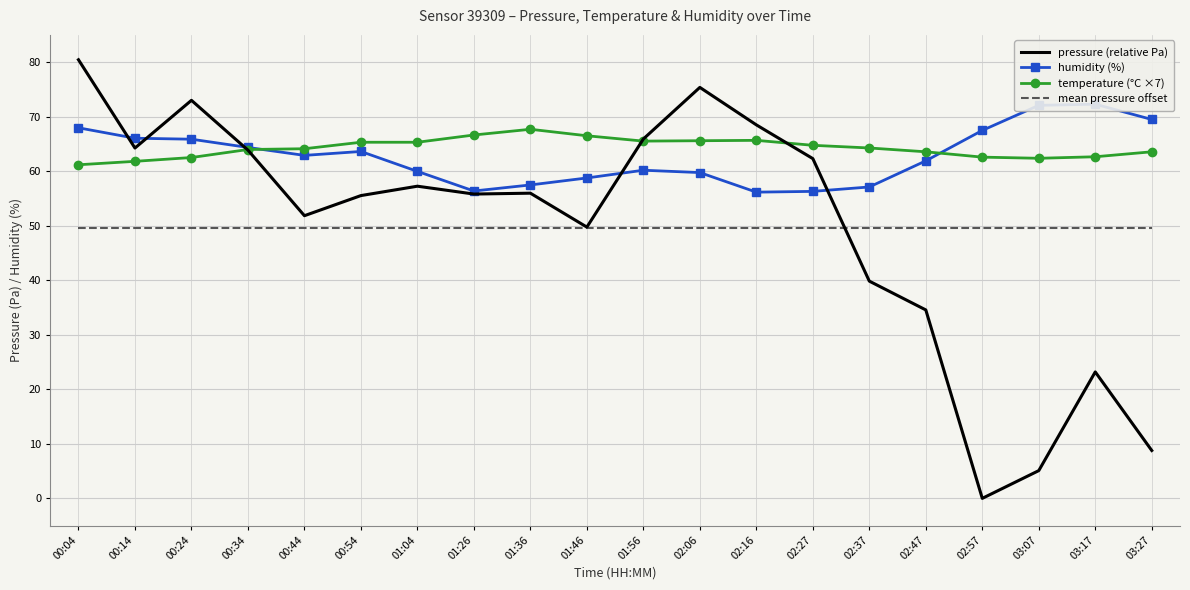

The temperature (°C ×7) series shows 24.9 at 00:54. True or false?

False